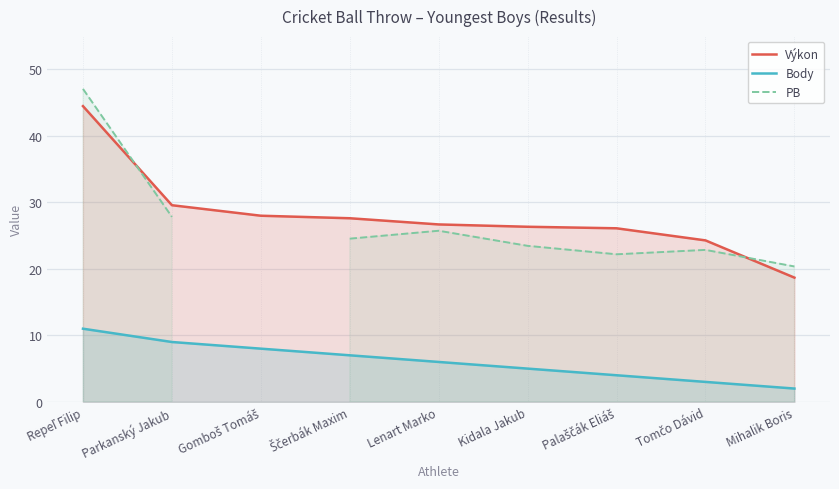

True or false: Body has more than 2 interior local peaks.

False